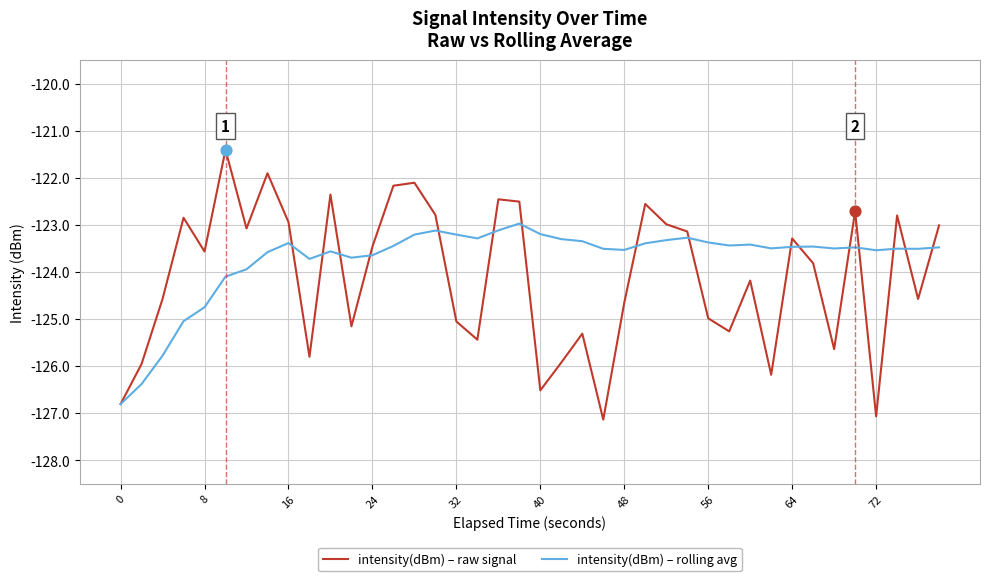

Which series has the largest total across all categories?

intensity(dBm) – rolling avg